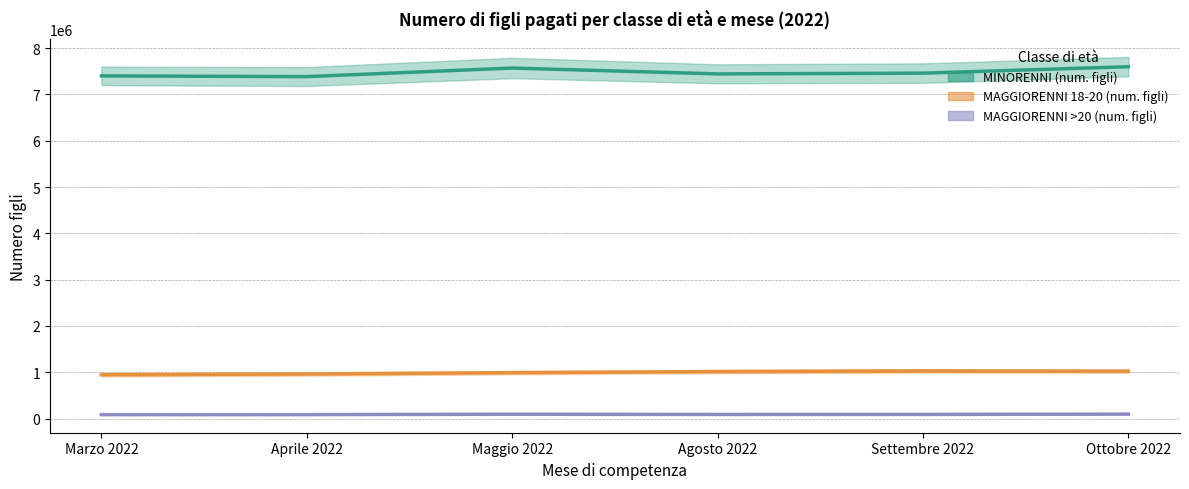

What is the sum of the MAGGIORENNI 18-20 (num. figli) values at Settembre 2022 and Ottobre 2022?

2051490